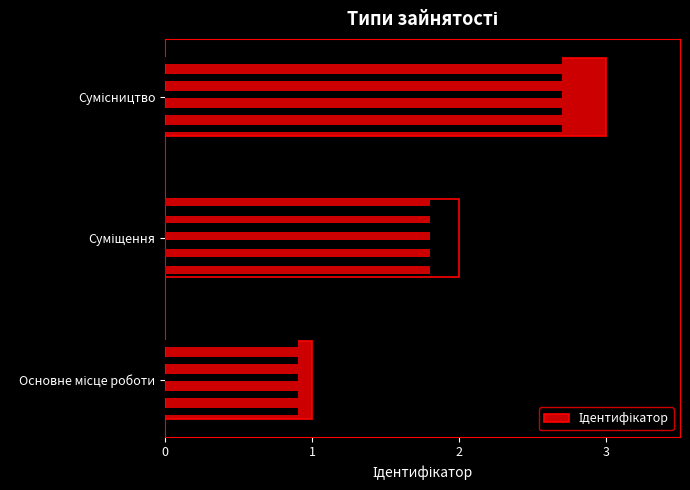

Count the values in the range 1 to 3.

3